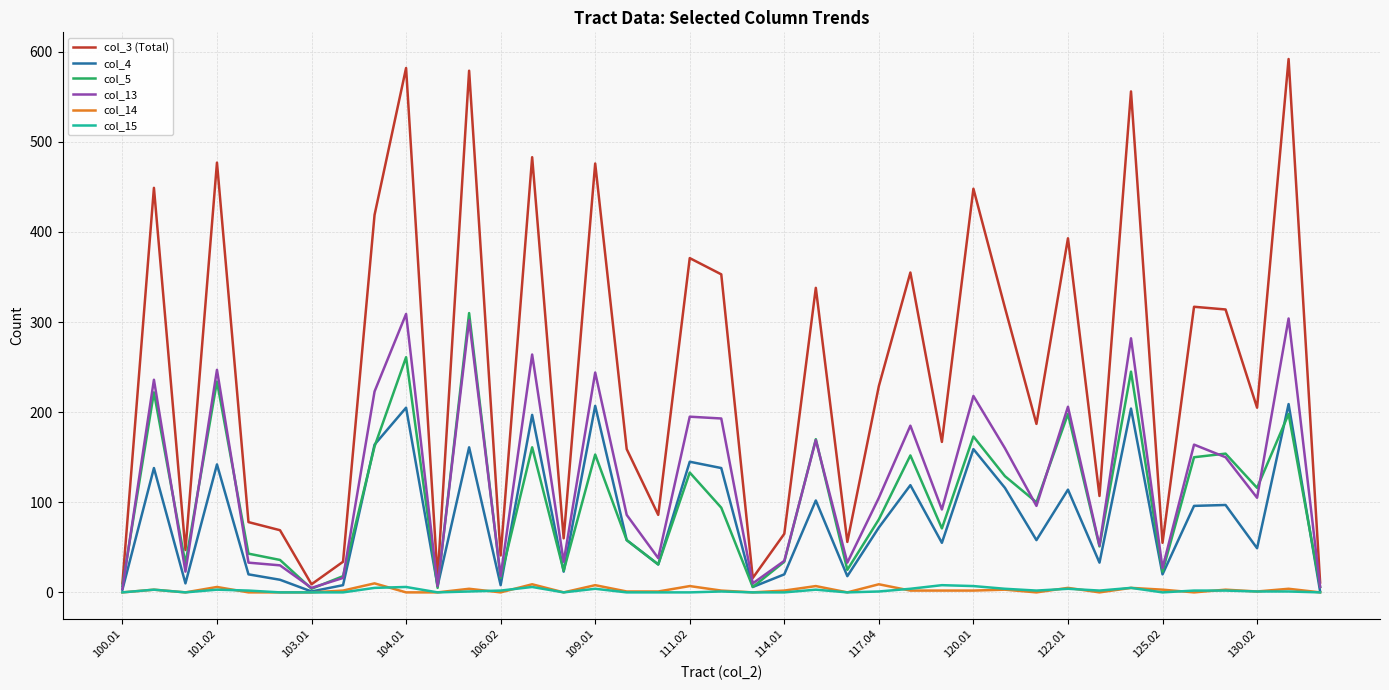

Count the number of categories in the chart.

39